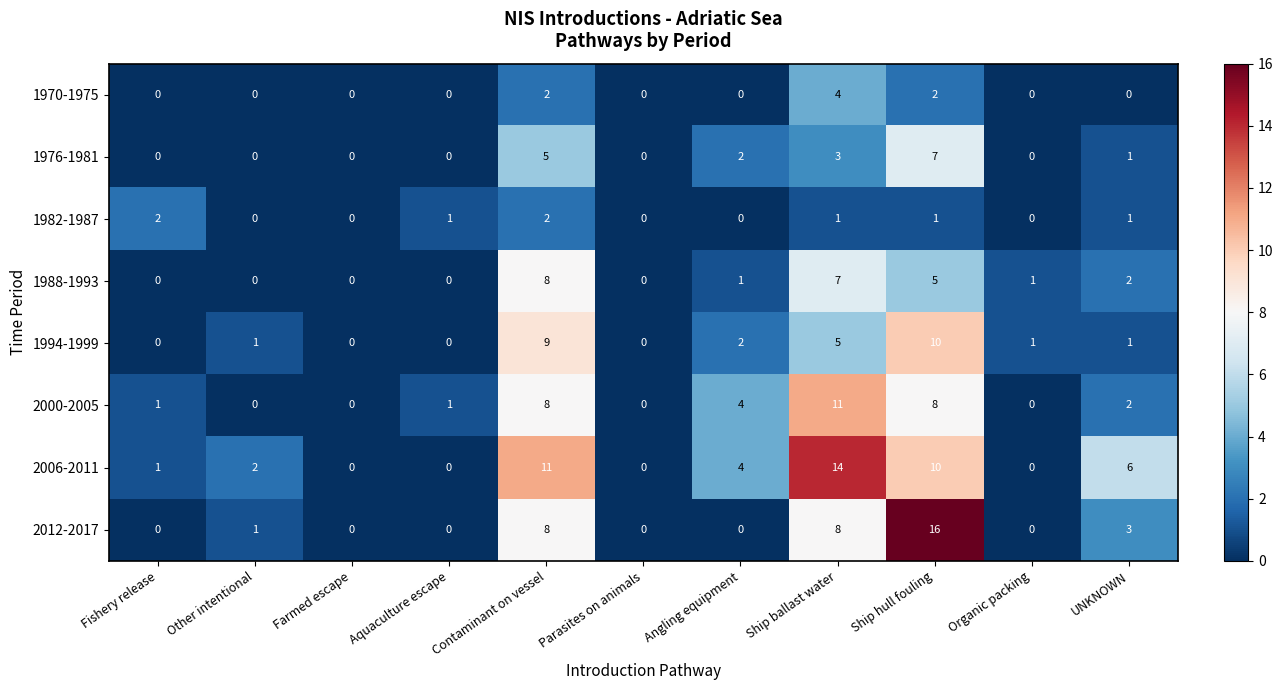

How many 1988-1993 values are between 0 and 5?

9